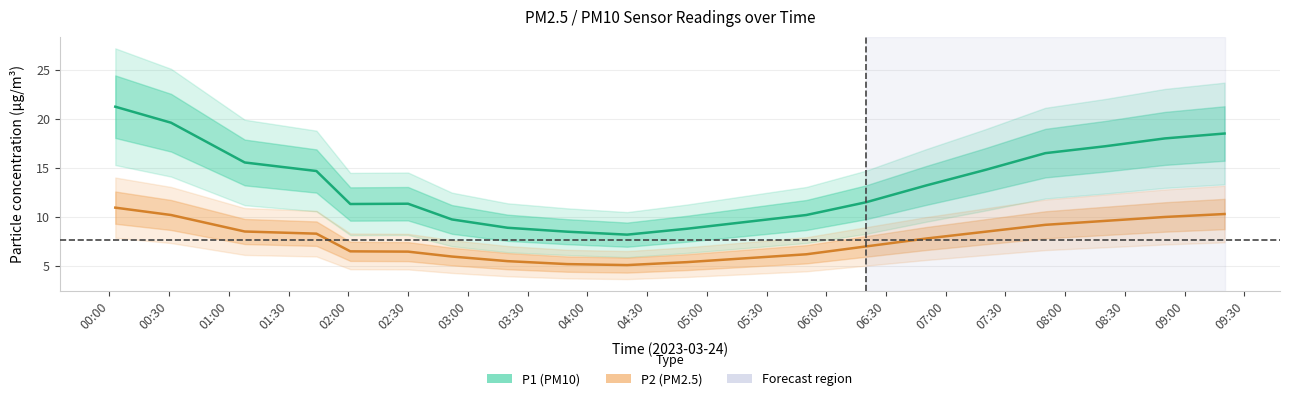

What is the difference between the maximum and minimum values in the P1 series?

13.0